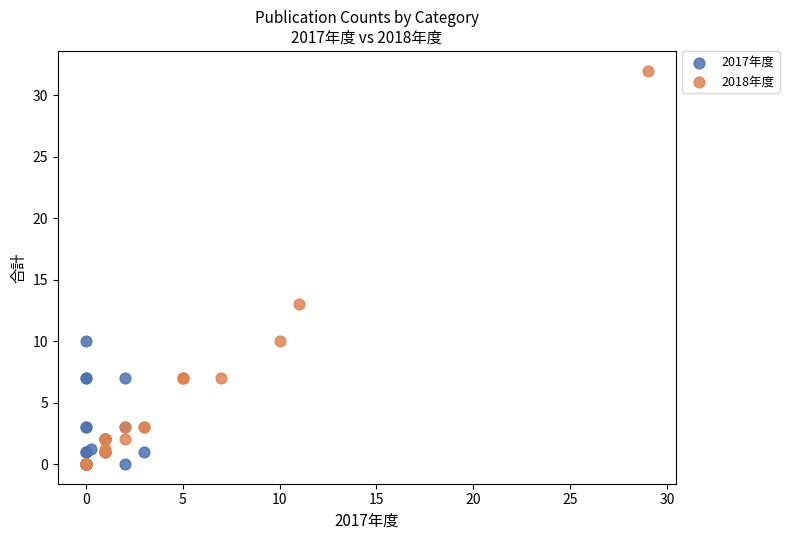

Which series has the largest Y range (max minus min)?

2018年度